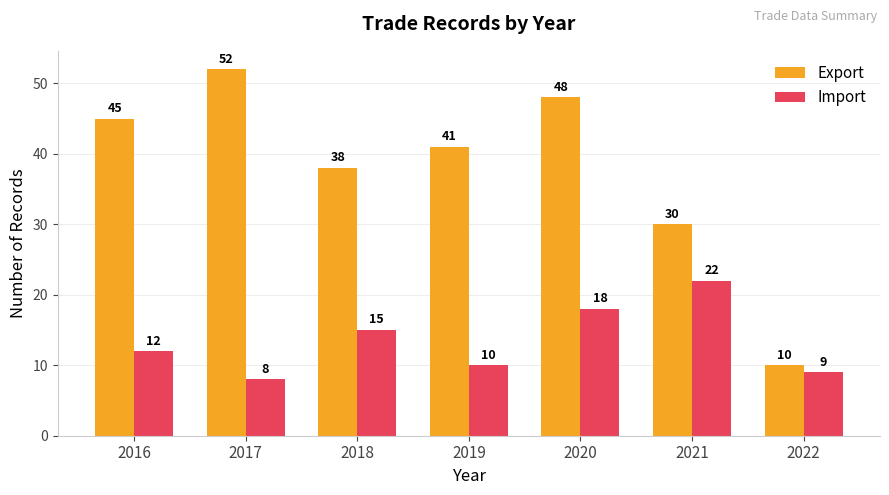

Reading left to right, what are all the values shown in this chart?

Export: 2016=45	2017=52	2018=38	2019=41	2020=48	2021=30	2022=10
Import: 2016=12	2017=8	2018=15	2019=10	2020=18	2021=22	2022=9